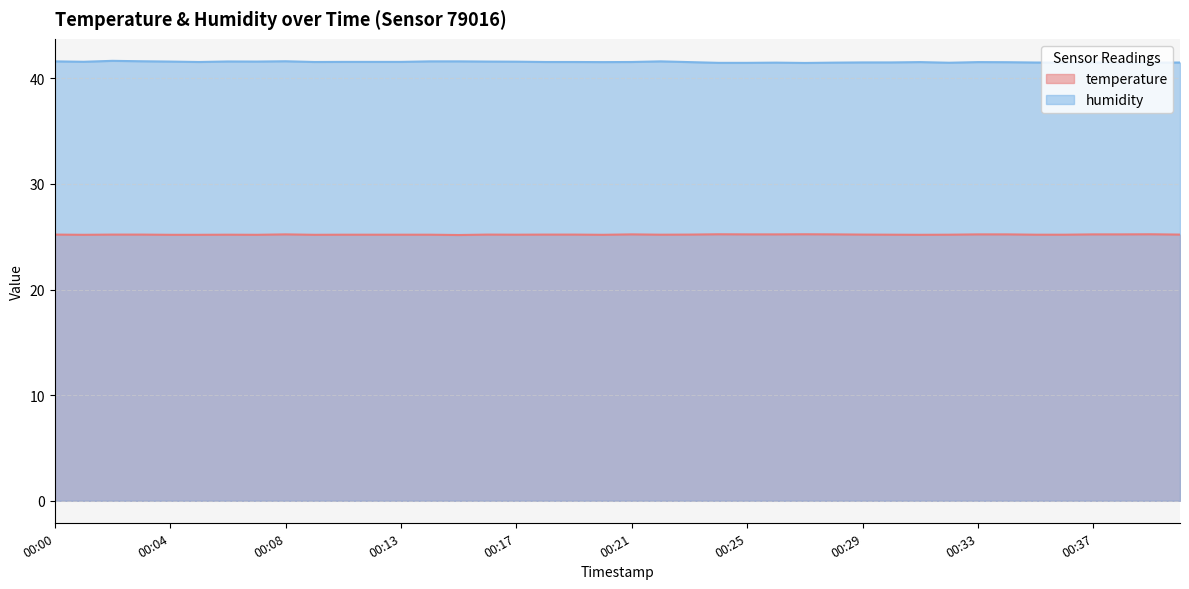

Rank the series at 00:39 from lowest to highest value.

temperature, humidity